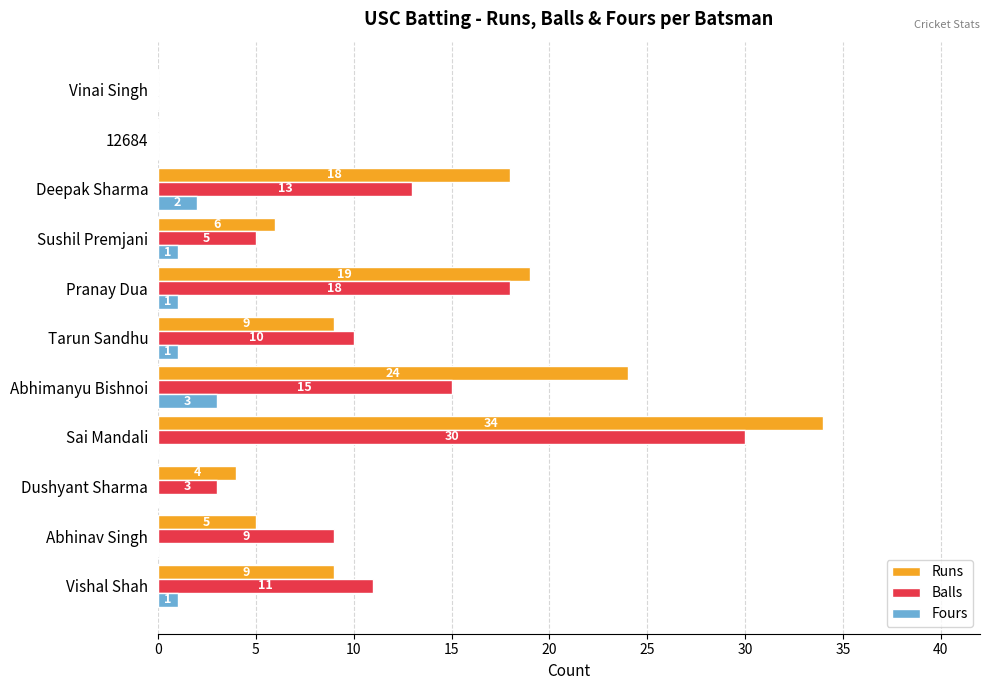

At which category is the sum across all series the highest?

Sai Mandali